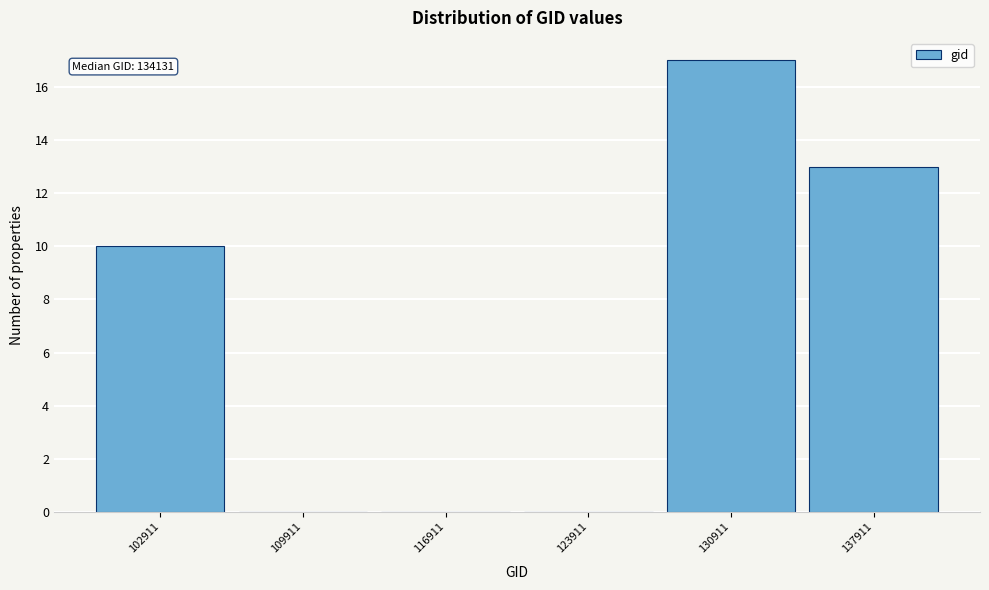

Reading right to left, list all the values displayed in this chart.

137911=13	130911=17	123911=0	116911=0	109911=0	102911=10